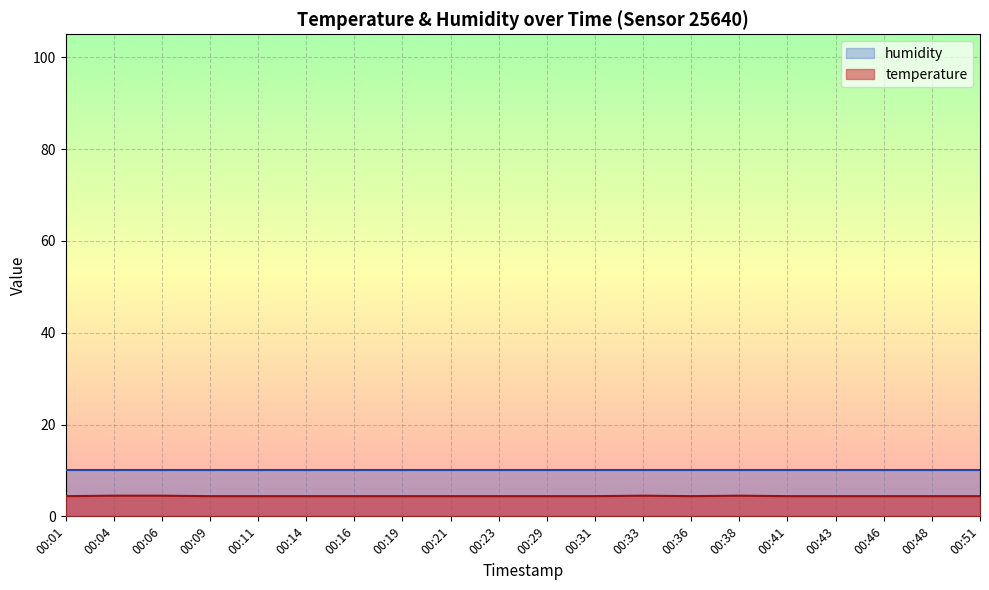

What is the sum of all values?

88.4